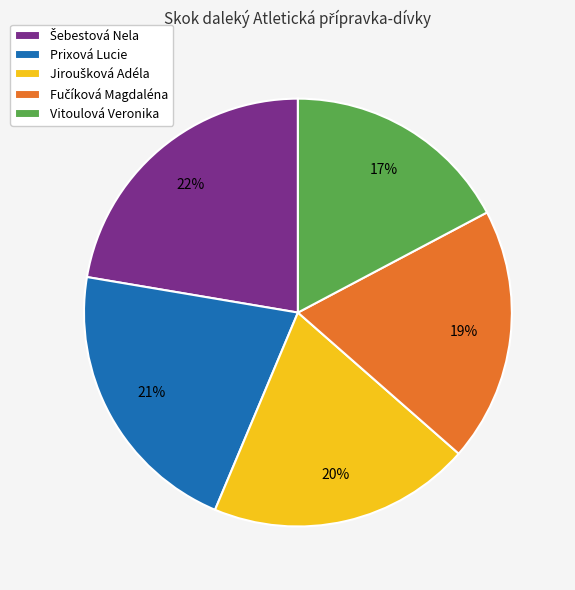

What is the smallest slice in the pie chart?

Vitoulová Veronika